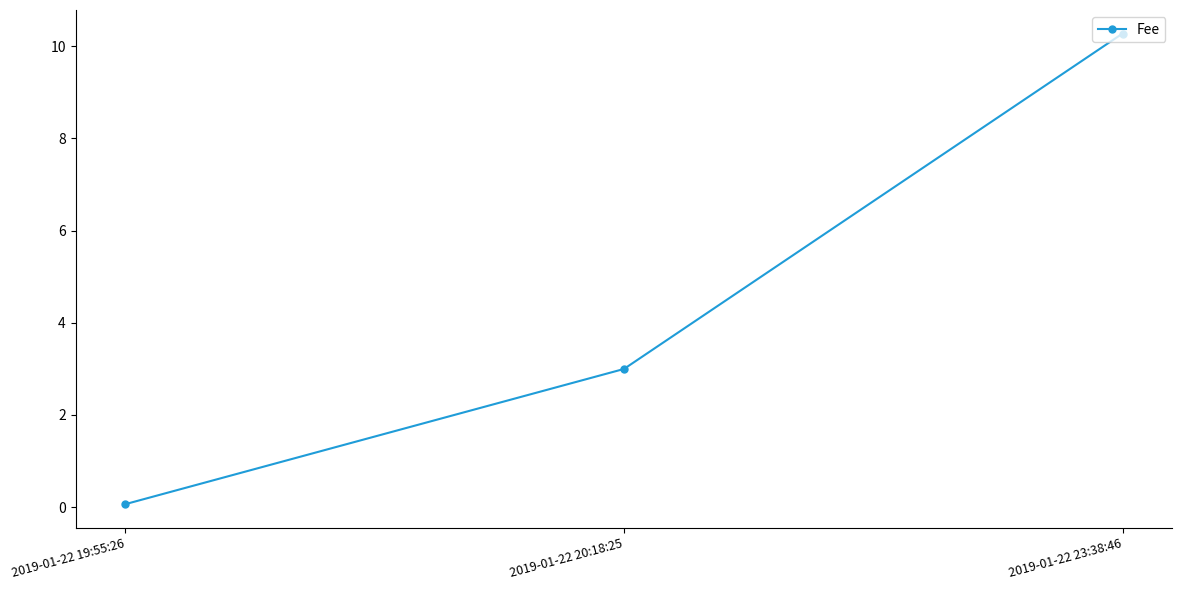

Reading left to right, what are all the values shown in this chart?

0.1	3.0	10.3